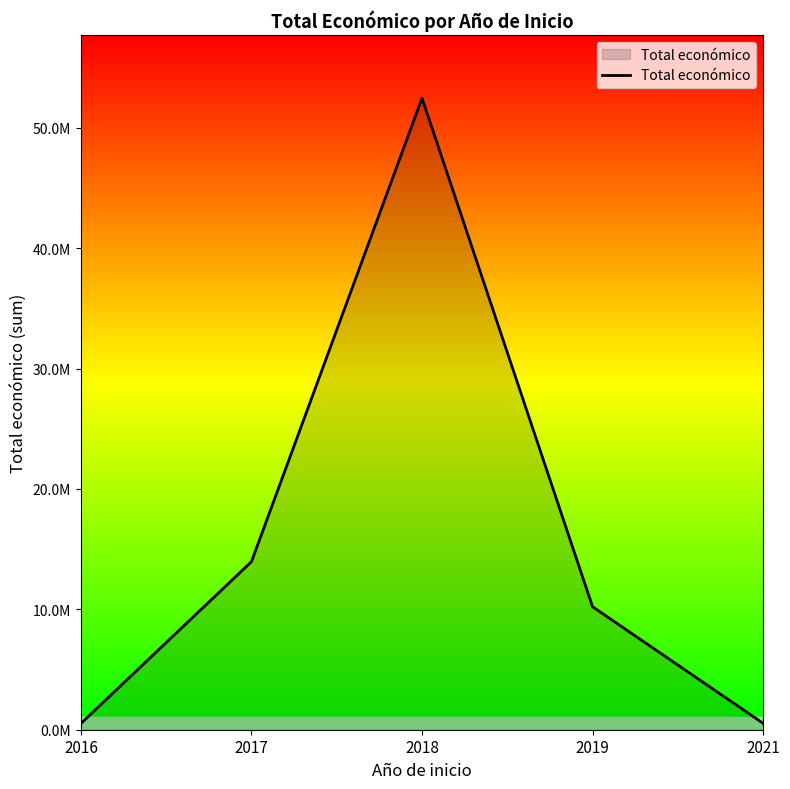

Approximately how many times larger is the value at 2016 compared to 2019?

0.1